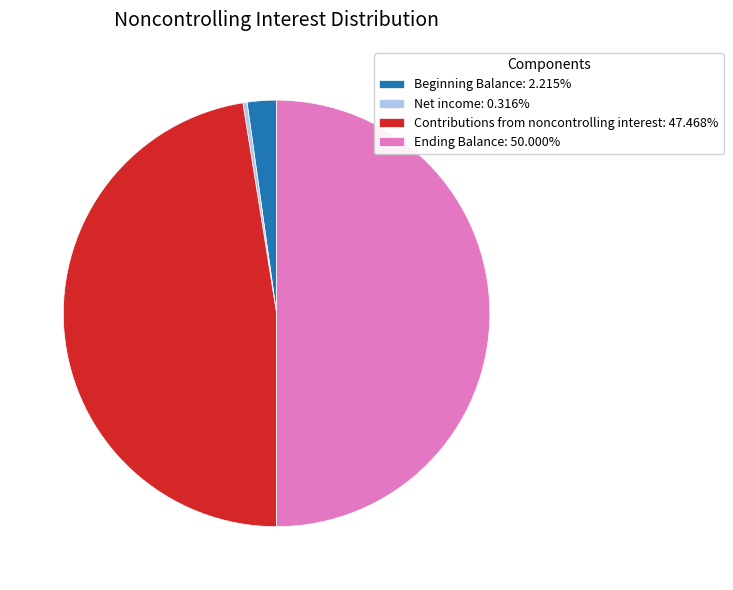

Count the number of slices in the pie.

4